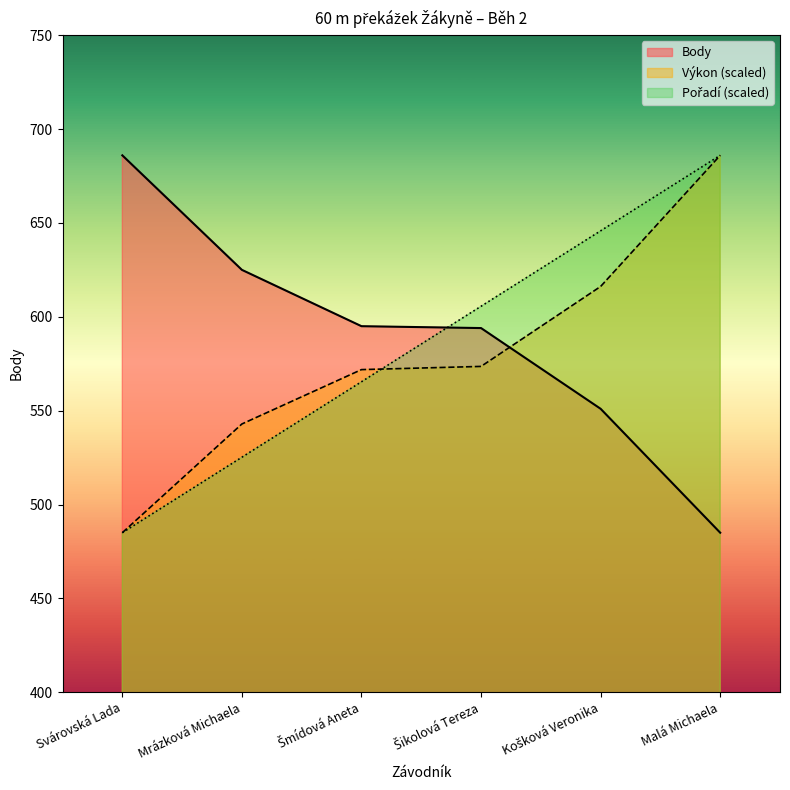

Does the chart display data point markers on the line(s)?

No